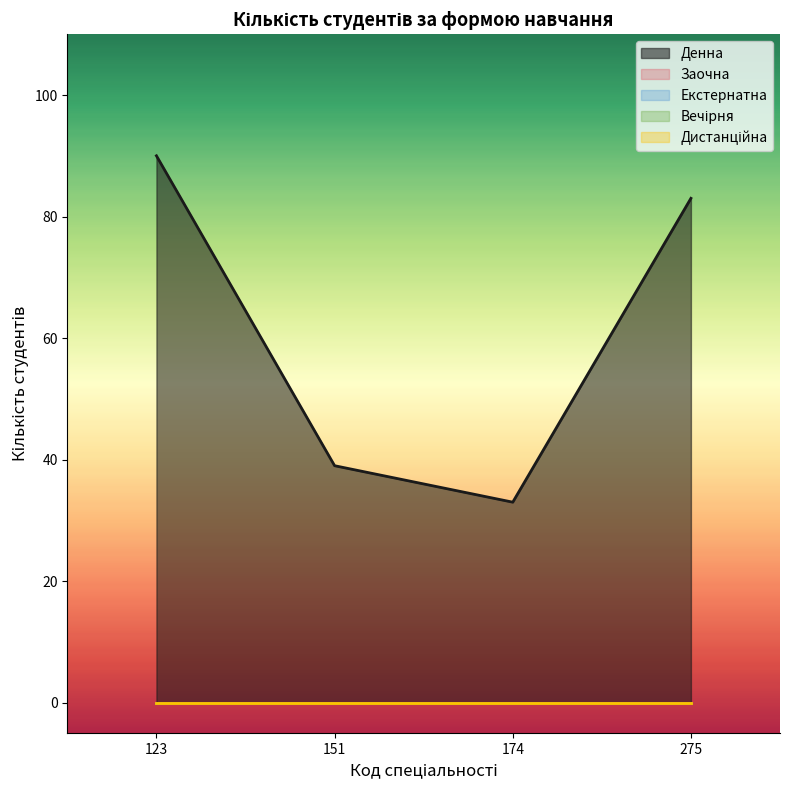

Which series changed the most between 123 and 151?

Денна